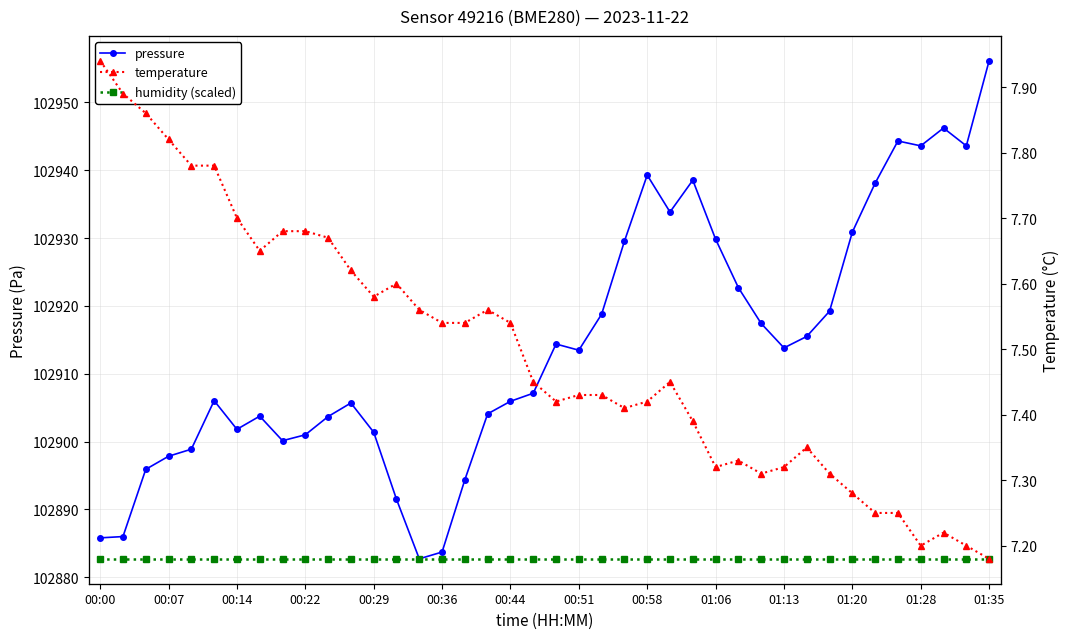

Count the number of data series in this chart.

3